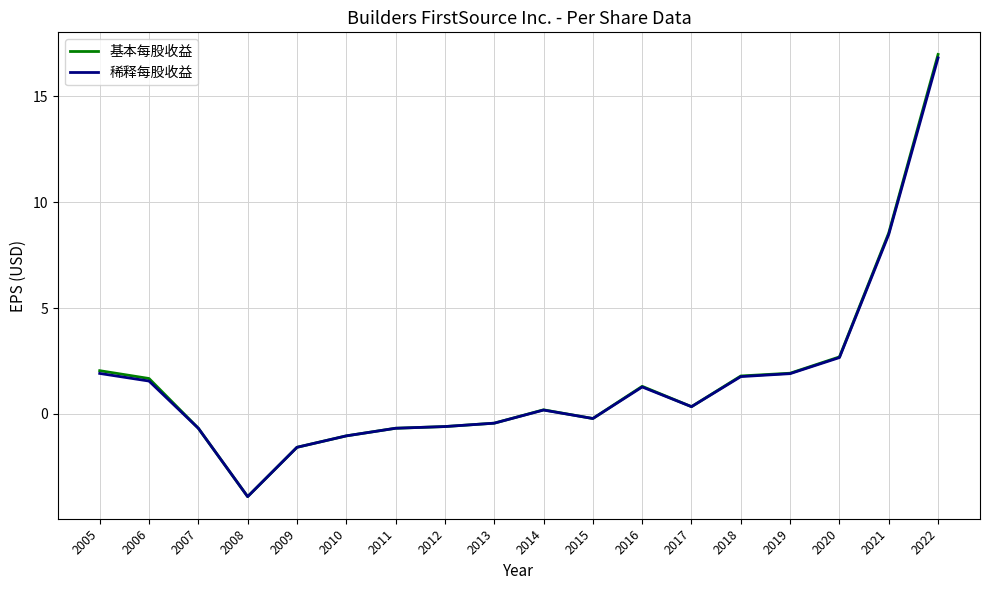

Where does the 基本每股收益 series first go above 0?

2005